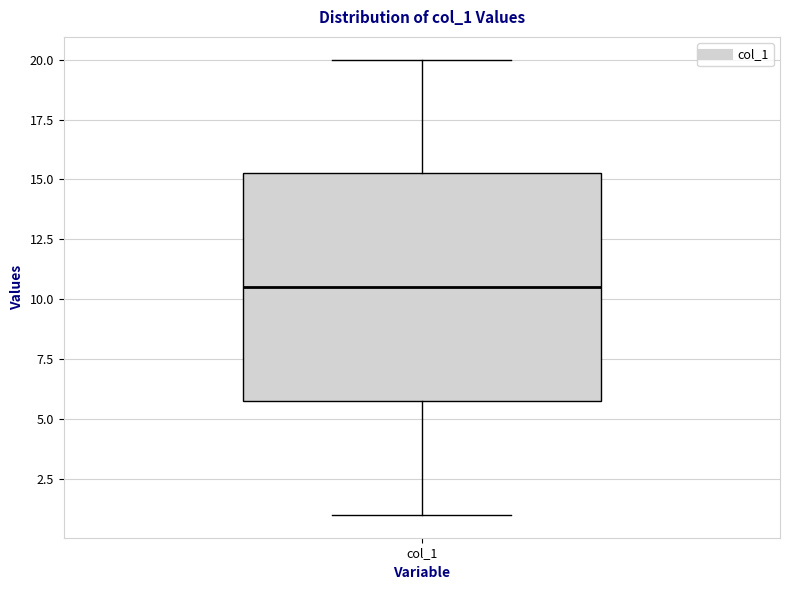

Transcribe this box plot: give where the median line is, the range the box spans, and where the two whiskers end, as read against the y-axis. The values are not printed on the chart, so give them approximately, as read against the axis.

median 10.5, box 6.0 to 15.5, whiskers 1.0 to 20.0